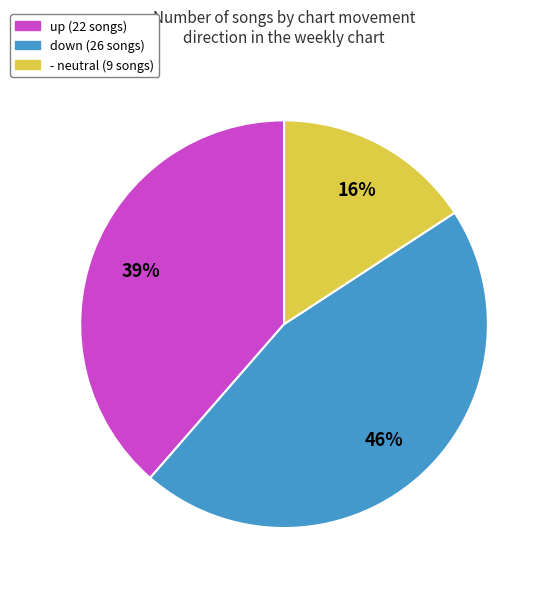

True or false: up accounts for 39% of the total.

True